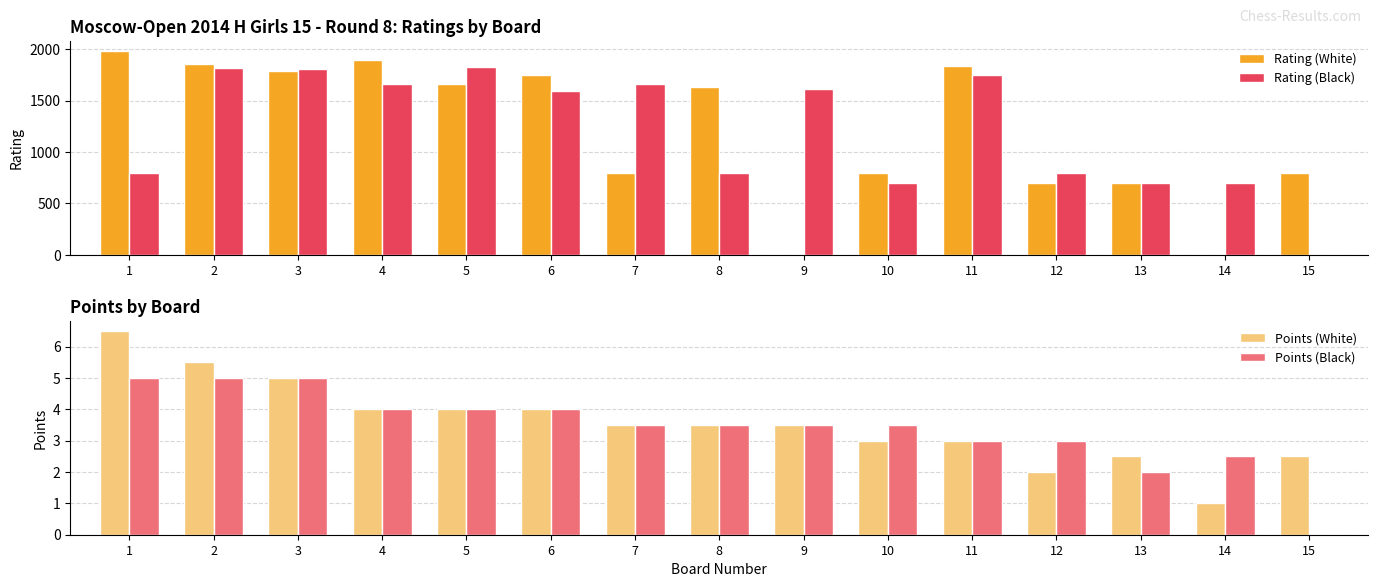

Are the bars grouped side by side (vs. stacked)?

Yes